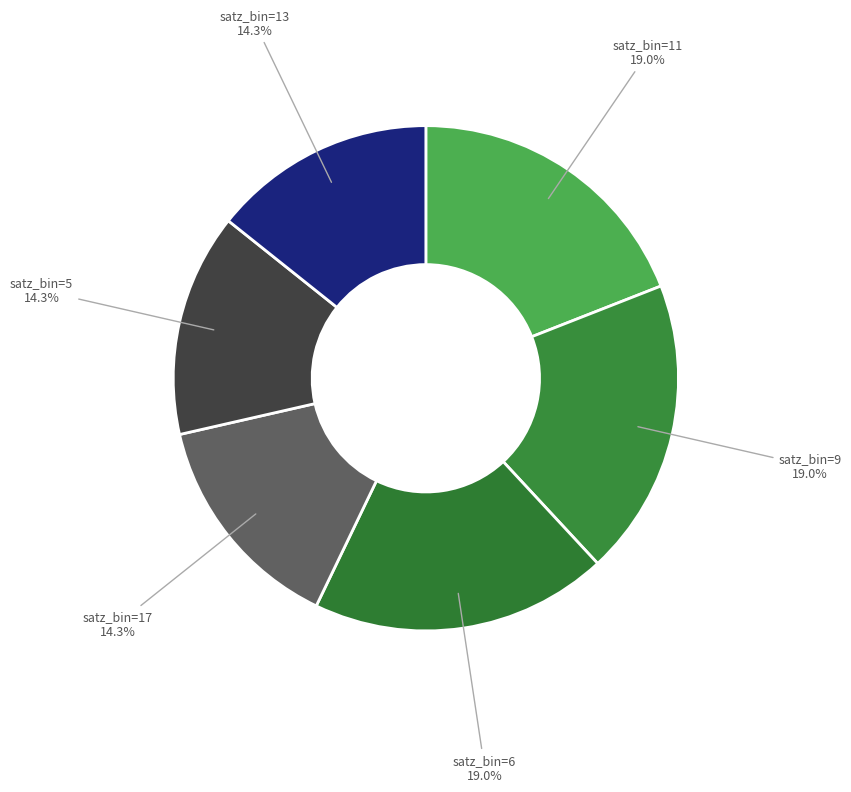

What is the ratio of the value at satz_bin=6 to the value at satz_bin=5?

1.3